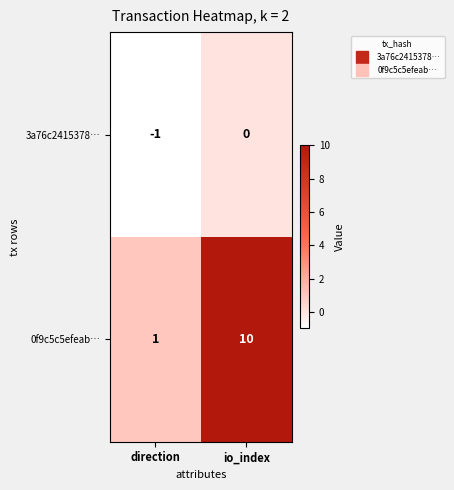

What is the sum of all 0f9c5c5efeab… values?

11